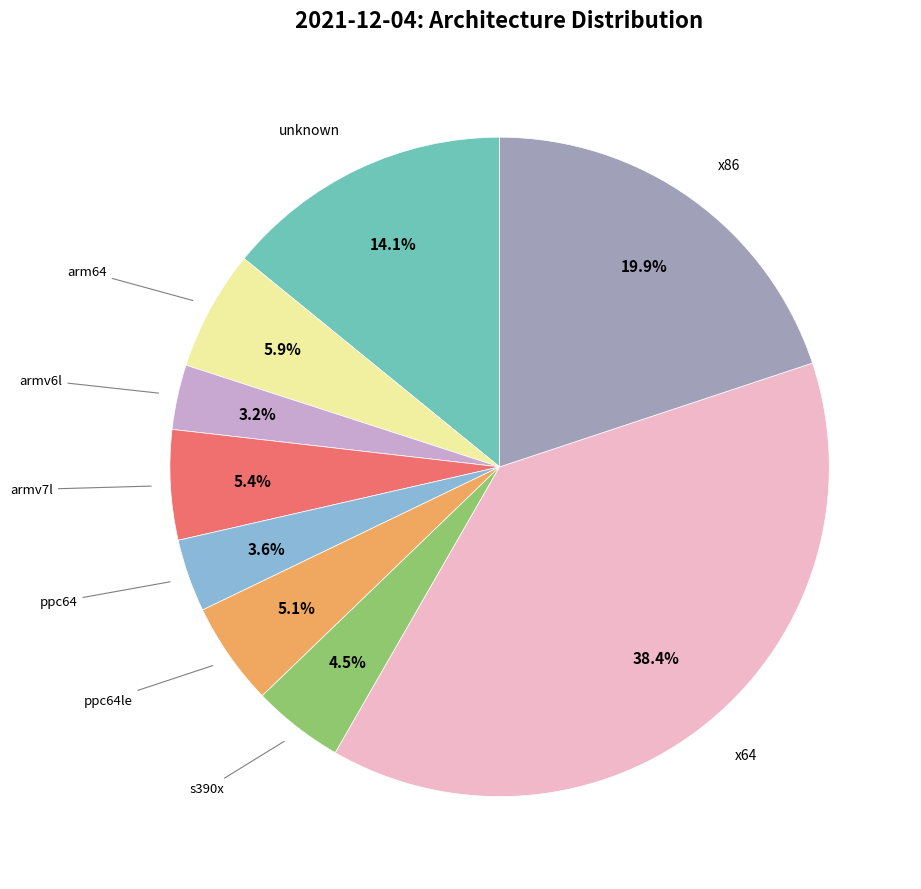

Is there any slice that represents more than half of the pie?

No